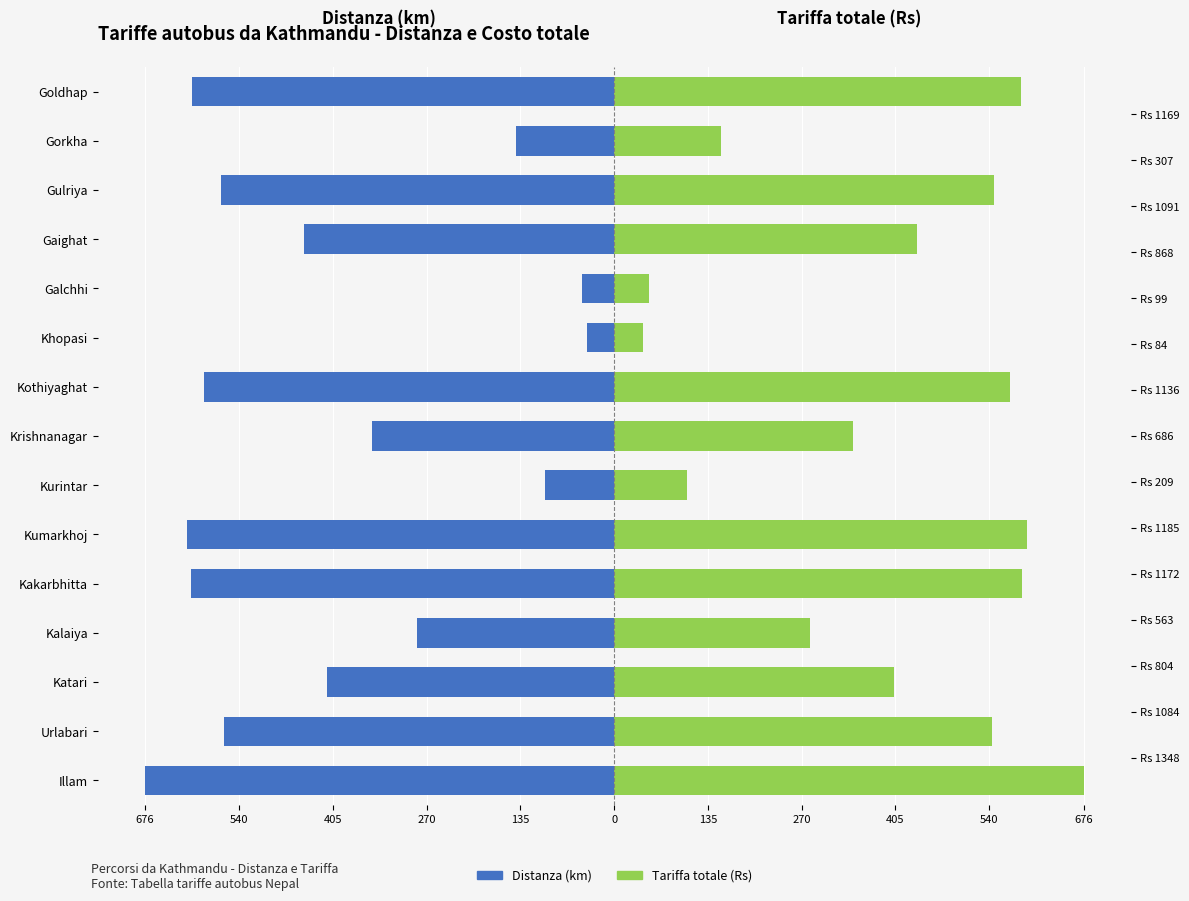

At how many categories does at least one series exceed 340?

10